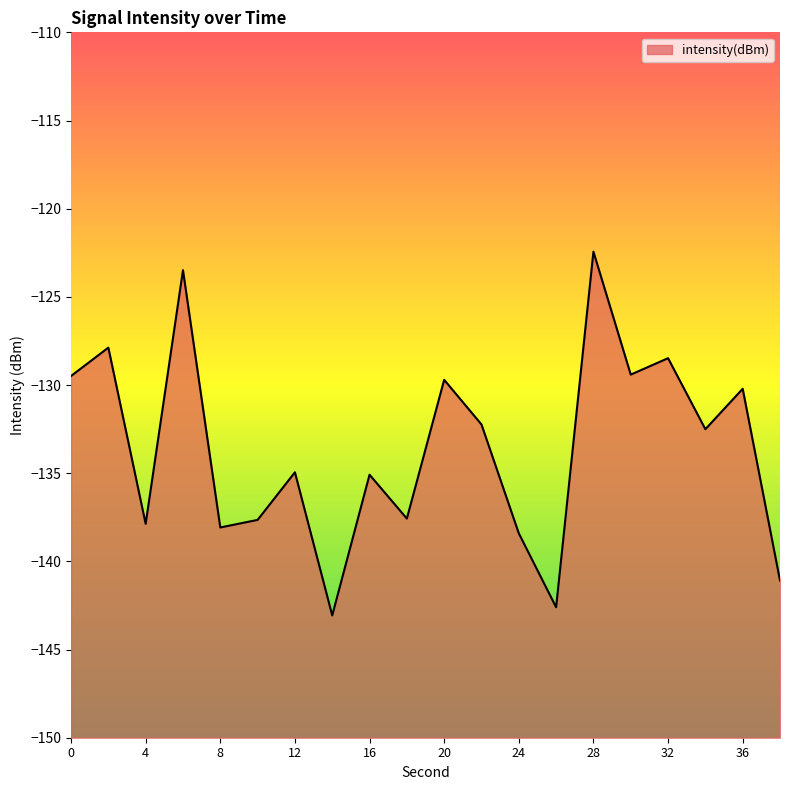

Read the value at 24.

-138.4